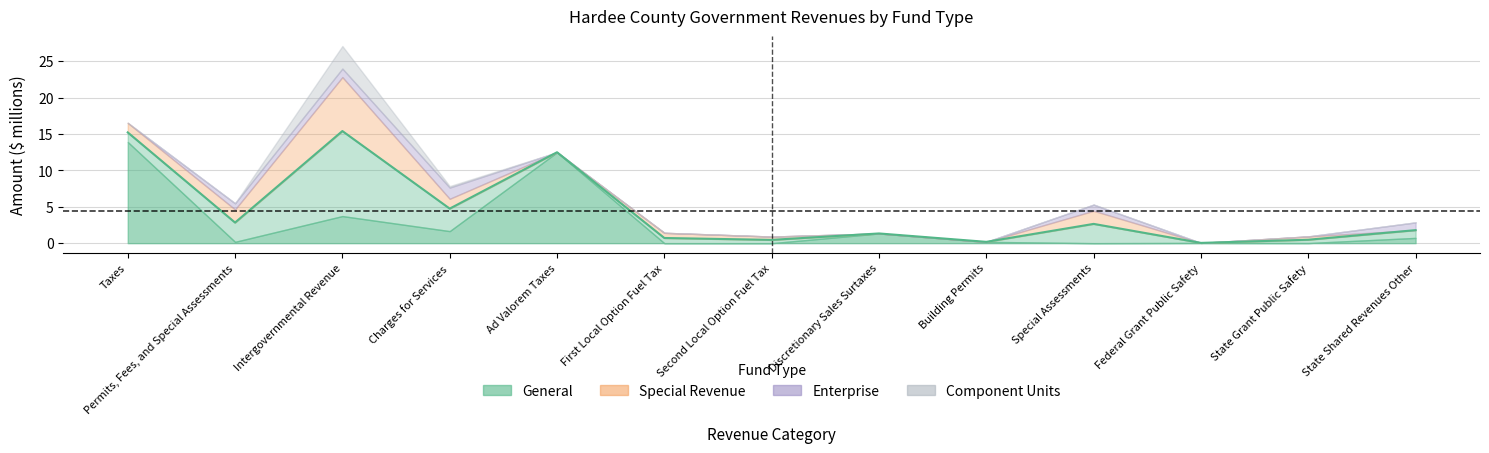

Approximately how many times larger is the value at Charges for Services compared to State Shared Revenues Other?

2.7